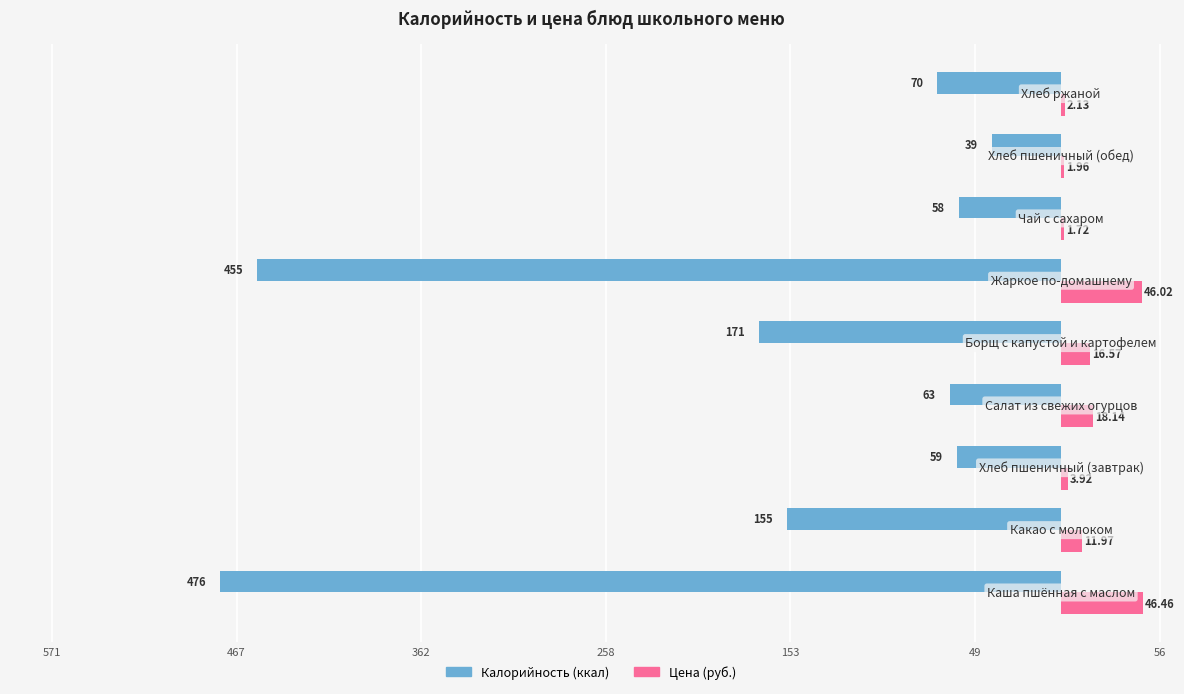

How many bars are there in total?

18